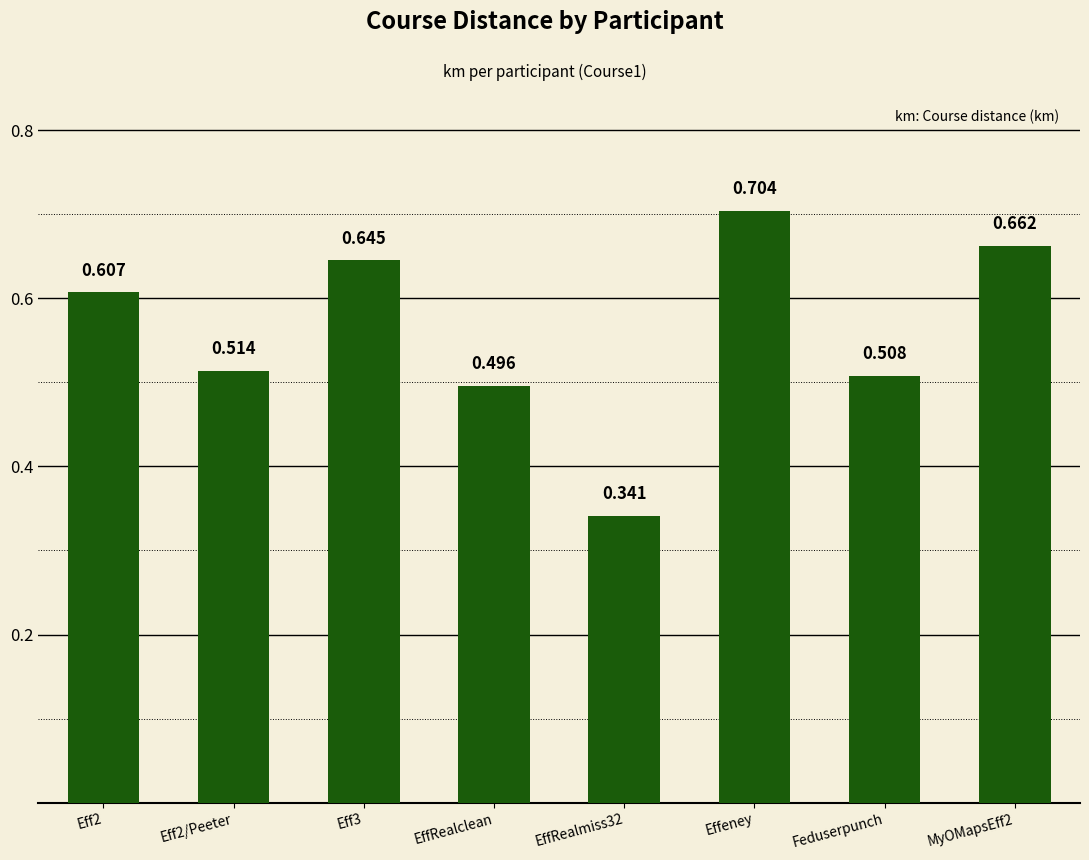

Is it true that the value at MyOMapsEff2 is 1.0?

False